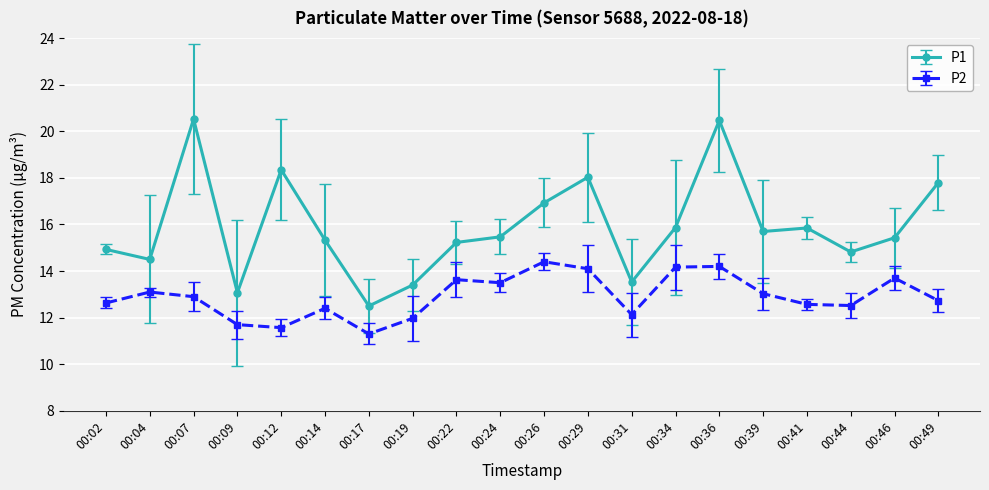

What is the sum of the P2 values at 00:07 and 00:17?

24.2